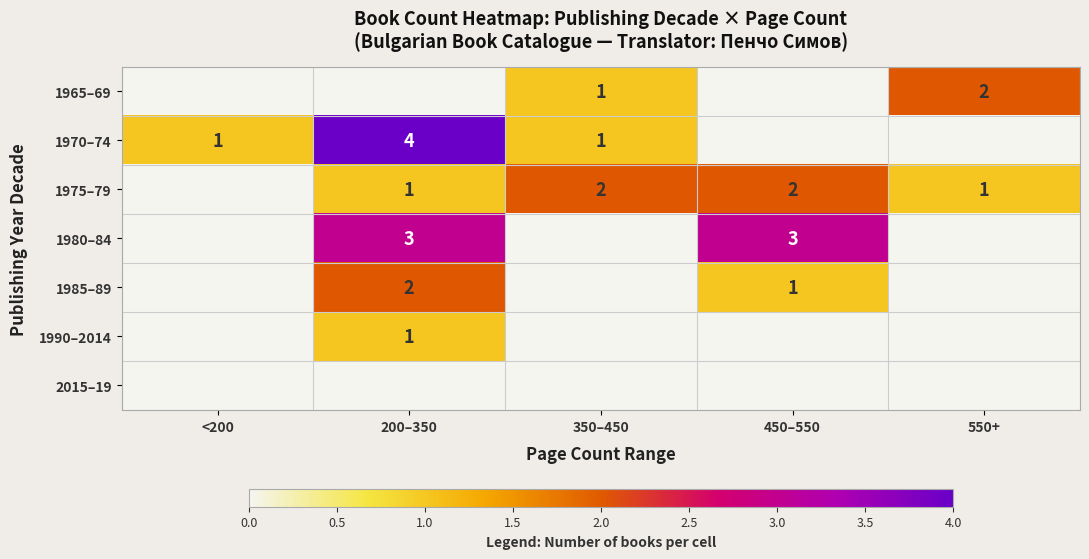

What is the sum of the 1980–84 values at 200–350 and 450–550?

6